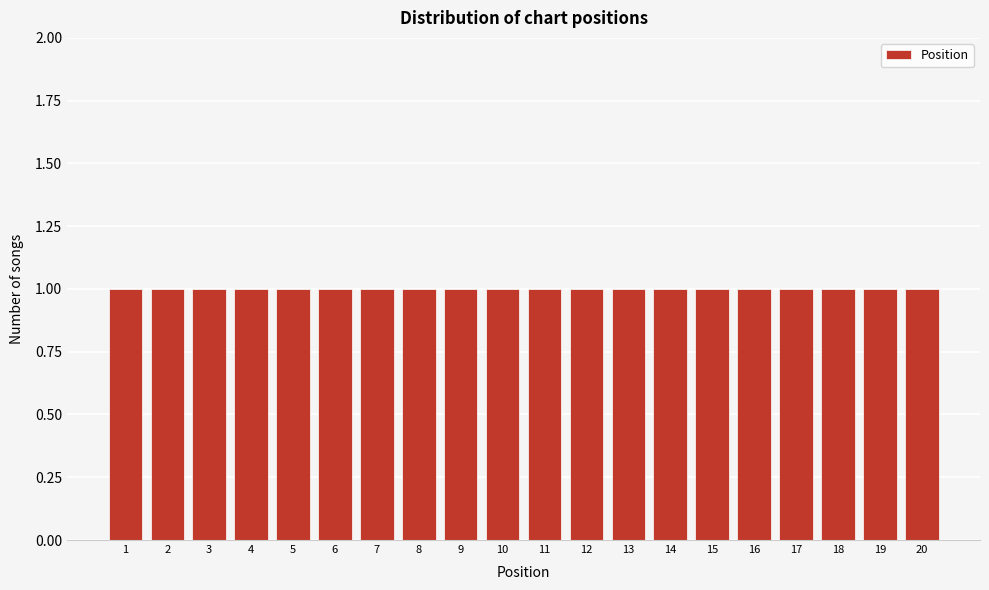

How tall is the bar that spans 1.5 to 2.5 on the x-axis? The values are not printed on the chart, so give them approximately, as read against the axis.

1